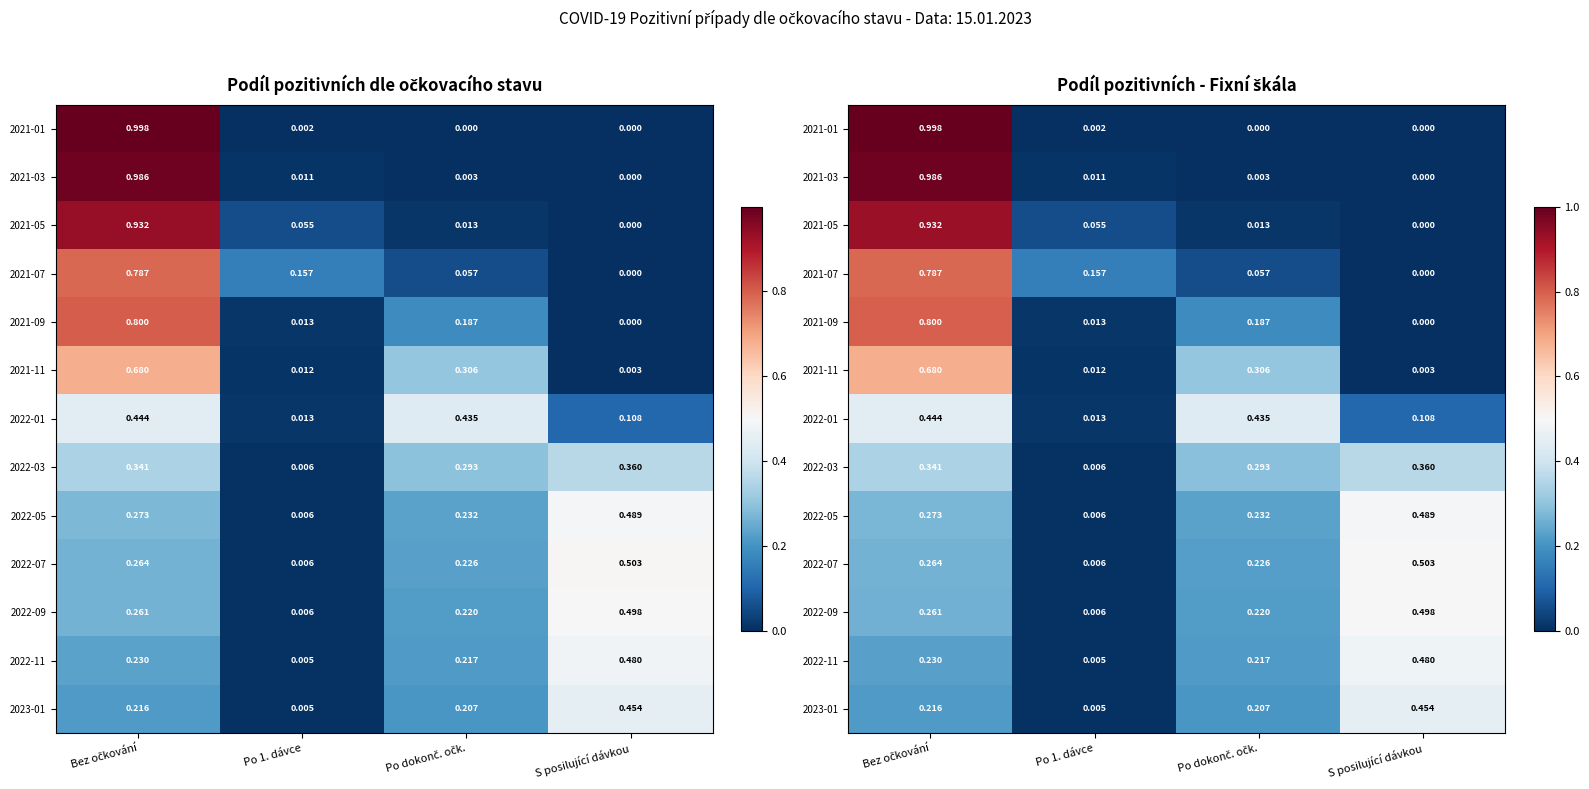

Which label corresponds to the largest value in the chart?

Bez očkování